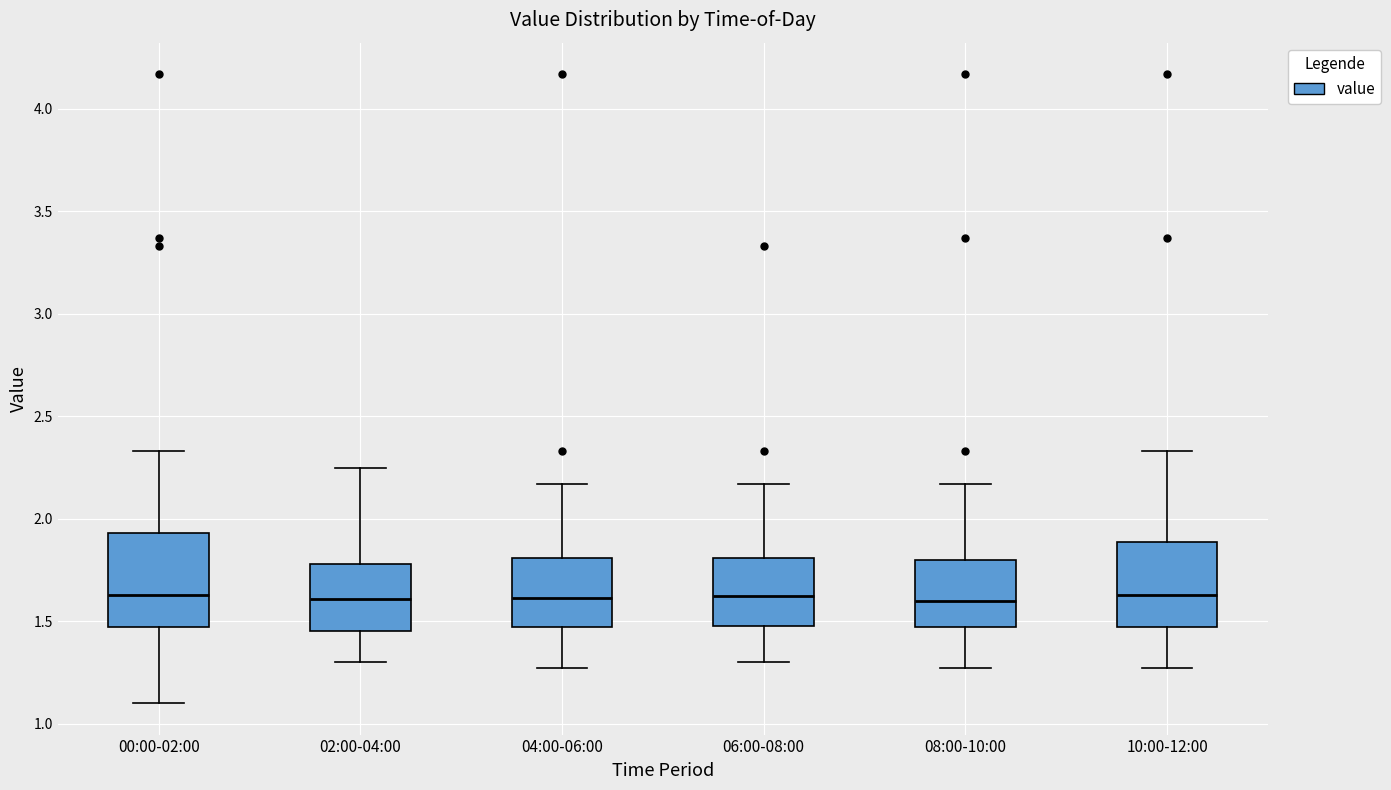

Reading left to right, read every box against the y-axis: the position of its median line, the range the box covers, and the ends of its whiskers. The values are not printed on the chart, so give them approximately, as read against the axis.

00:00-02:00: median 1.65, box 1.45 to 1.95, whiskers 1.10 to 2.35
02:00-04:00: median 1.60, box 1.45 to 1.80, whiskers 1.30 to 2.25
04:00-06:00: median 1.60, box 1.45 to 1.80, whiskers 1.25 to 2.15
06:00-08:00: median 1.65, box 1.50 to 1.80, whiskers 1.30 to 2.15
08:00-10:00: median 1.60, box 1.45 to 1.80, whiskers 1.25 to 2.15
10:00-12:00: median 1.65, box 1.45 to 1.90, whiskers 1.25 to 2.35